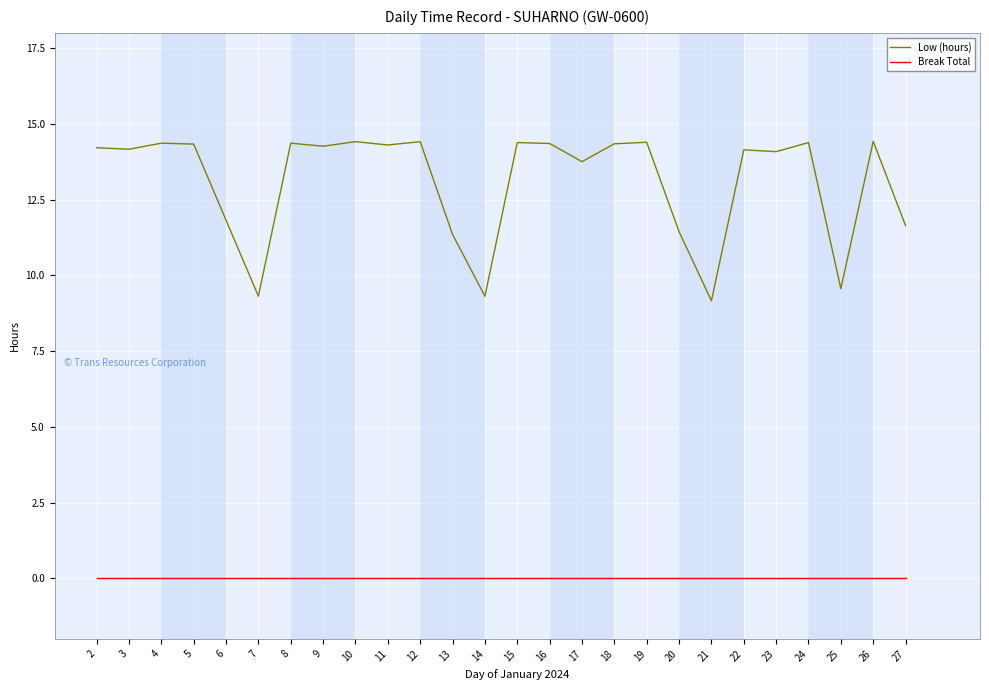

At which label does Low (hours) first exceed 14?

2